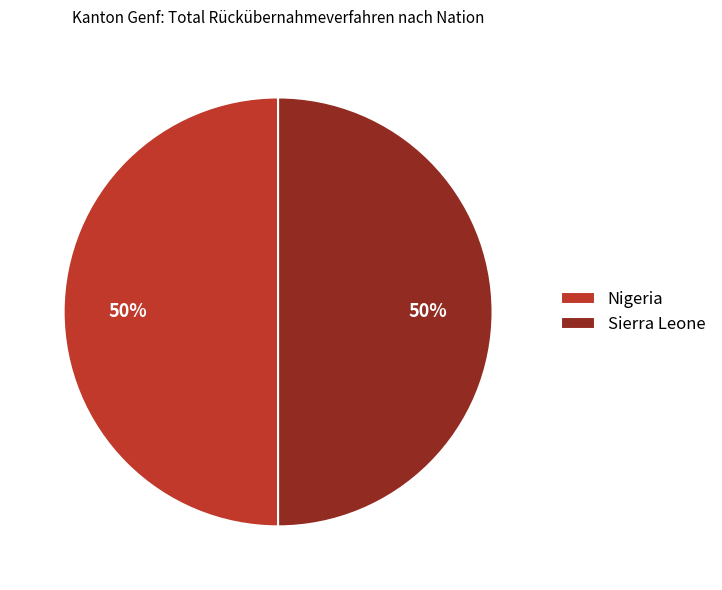

The Sierra Leone slice represents 50% of the pie. True or false?

True